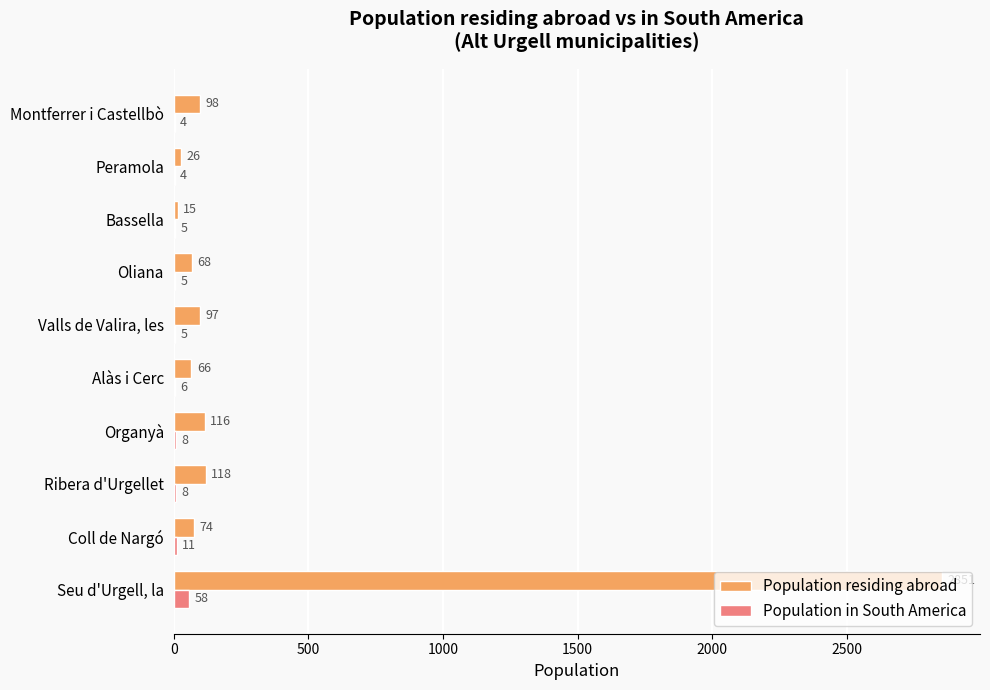

What is the maximum value shown in the chart?

2851